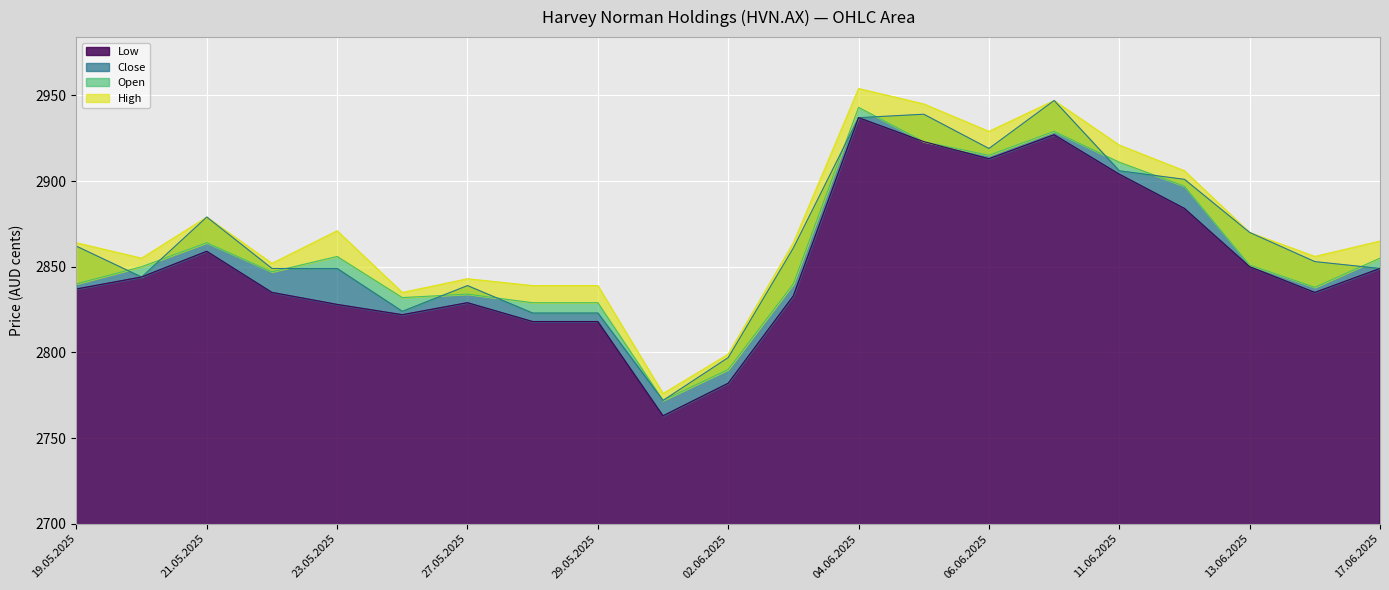

Which series has the widest spread of values?

High